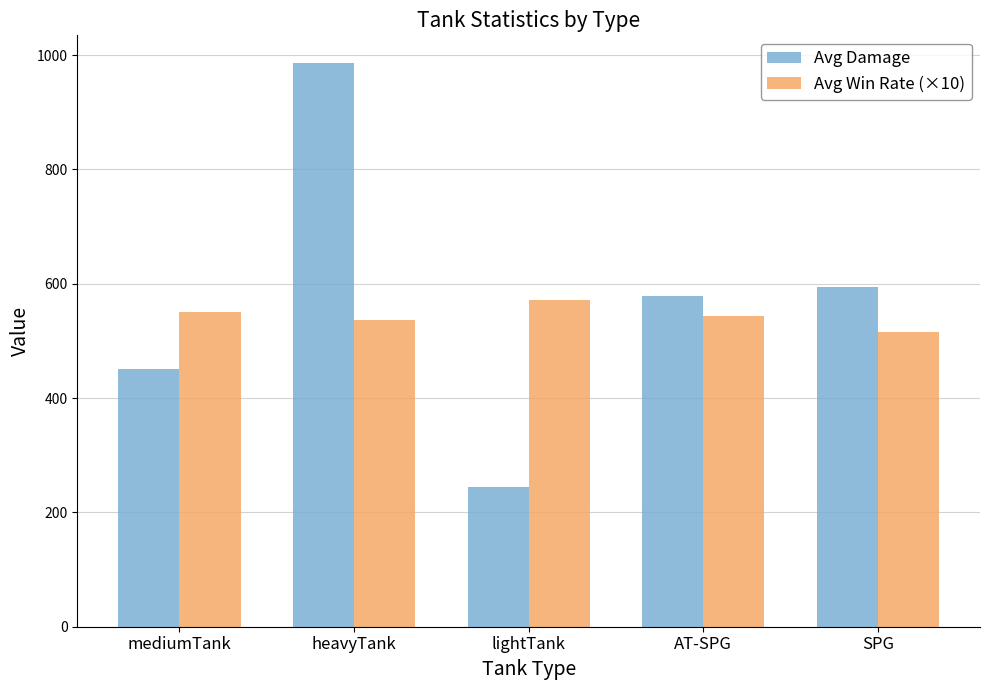

What is the value of the Avg Win Rate (×10) bar at the 4th from the left?

543.8